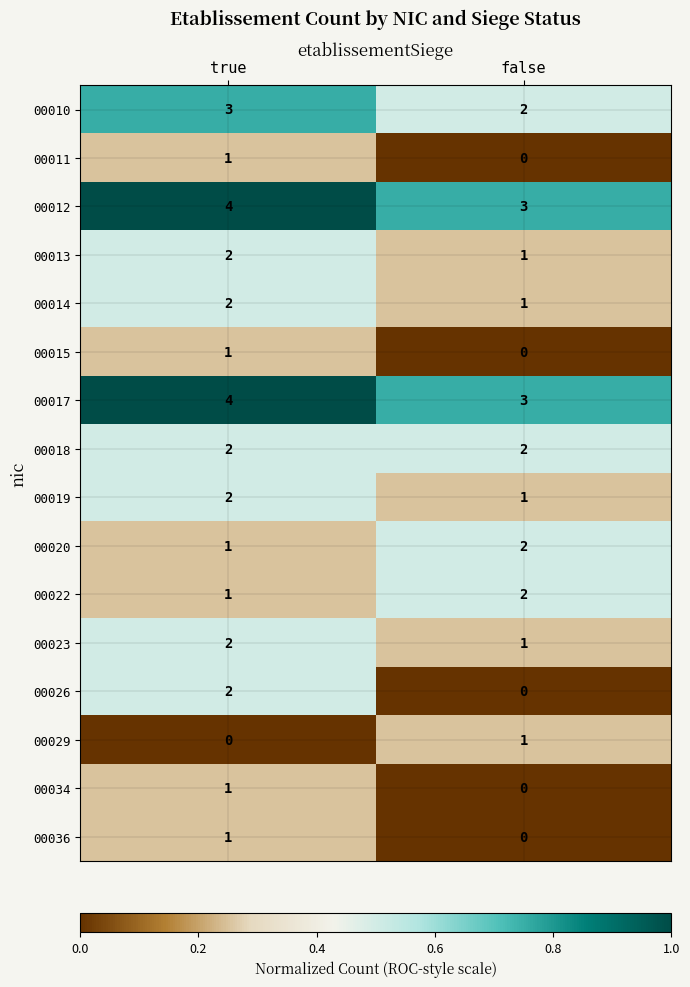

Which category has the highest value across all series?

true